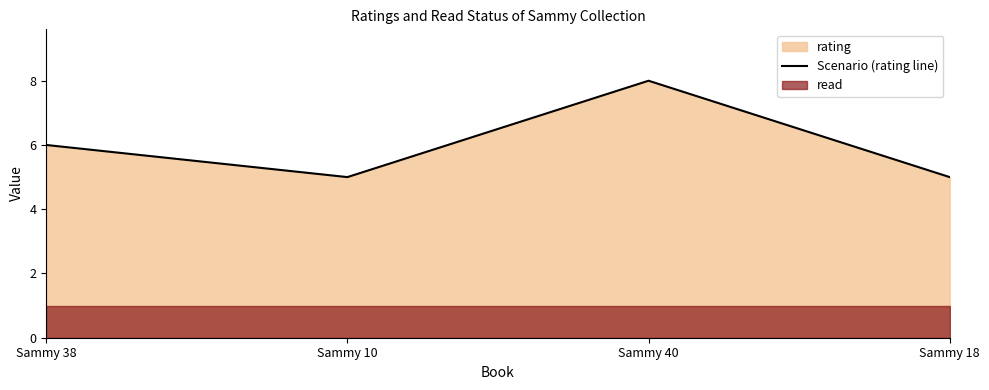

Which has a higher value, Sammy 18 or Sammy 40?

Sammy 40